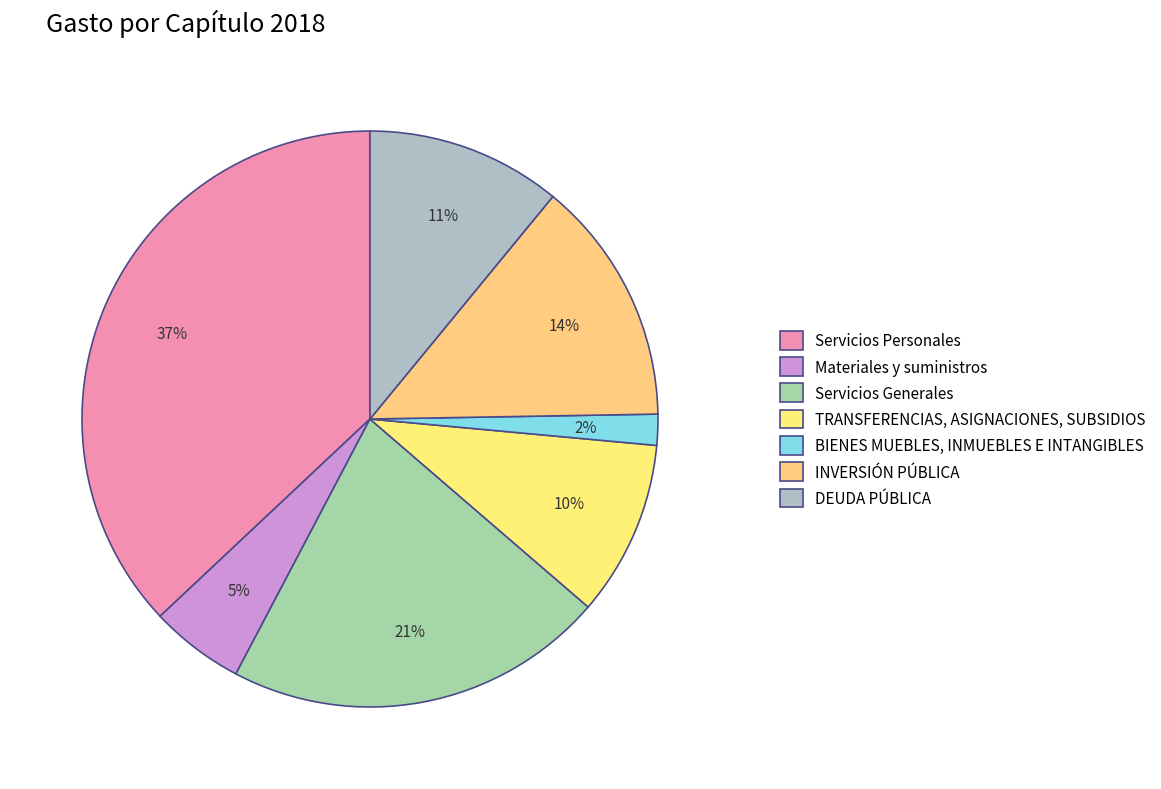

To the nearest percent, what portion does Materiales y suministros represent?

5%